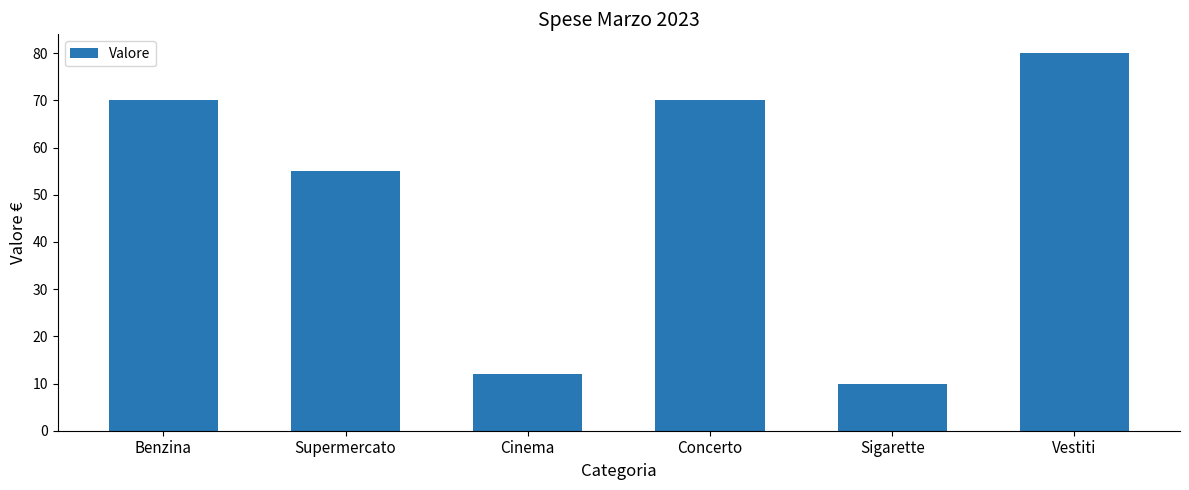

Which has a higher value, Vestiti or Benzina?

Vestiti